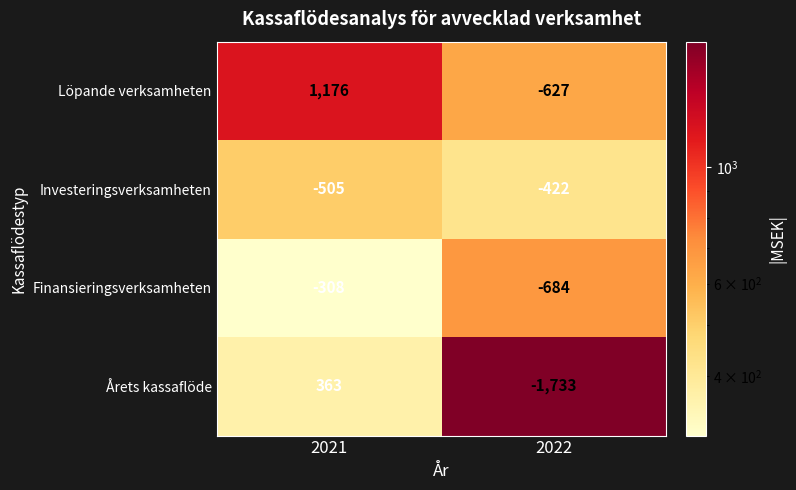

What is the total value across all series at 2022?

-3466